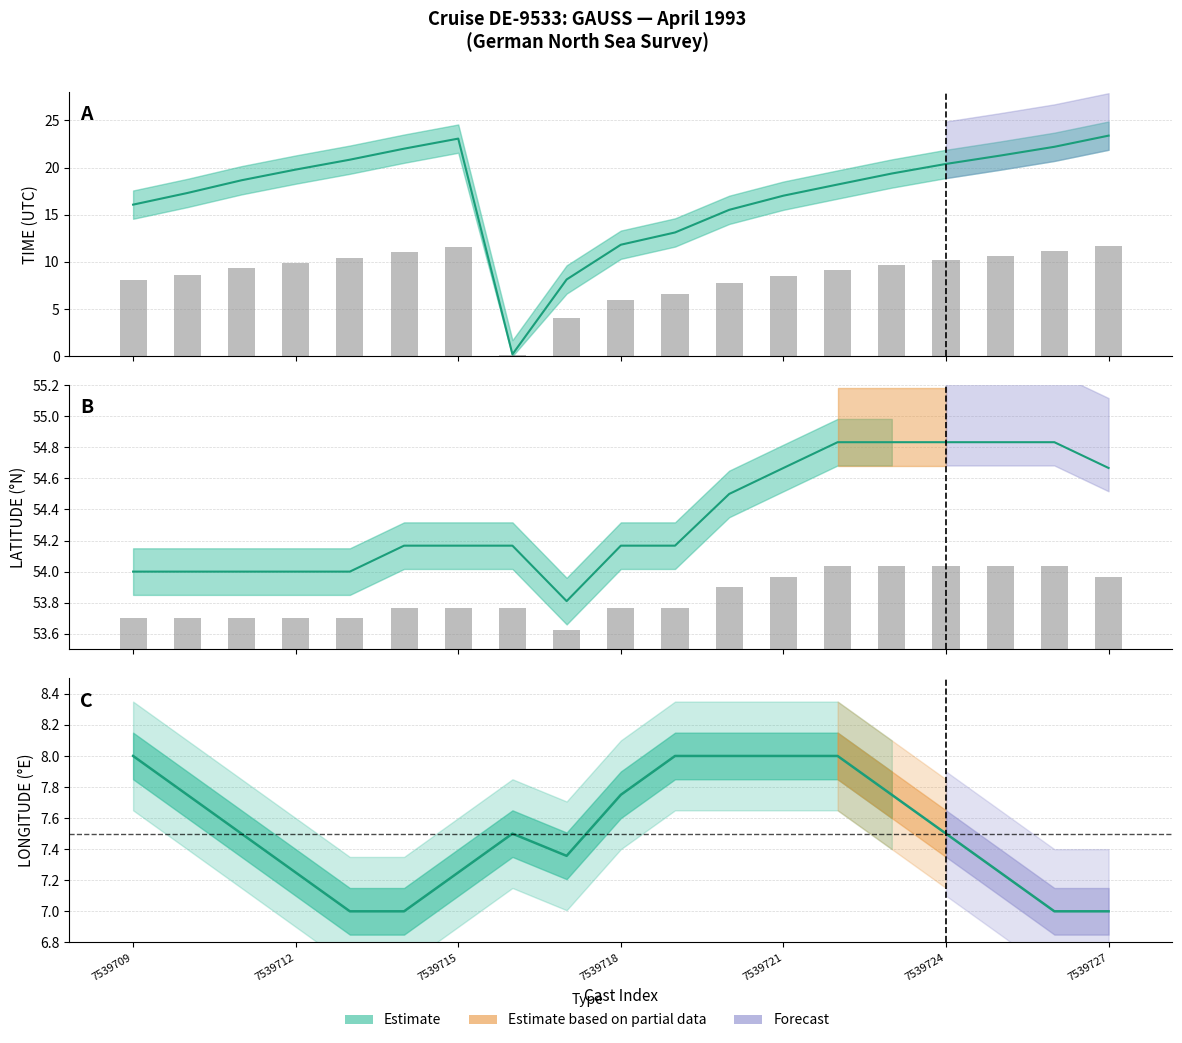

What is the sum of the LATITUDE values at 7539723 and 7539721?

109.5